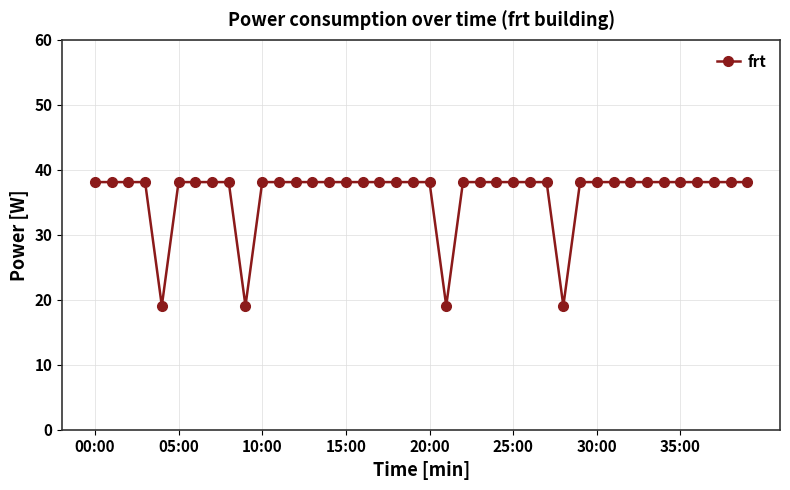

What is the difference between the maximum and minimum values?

19.1